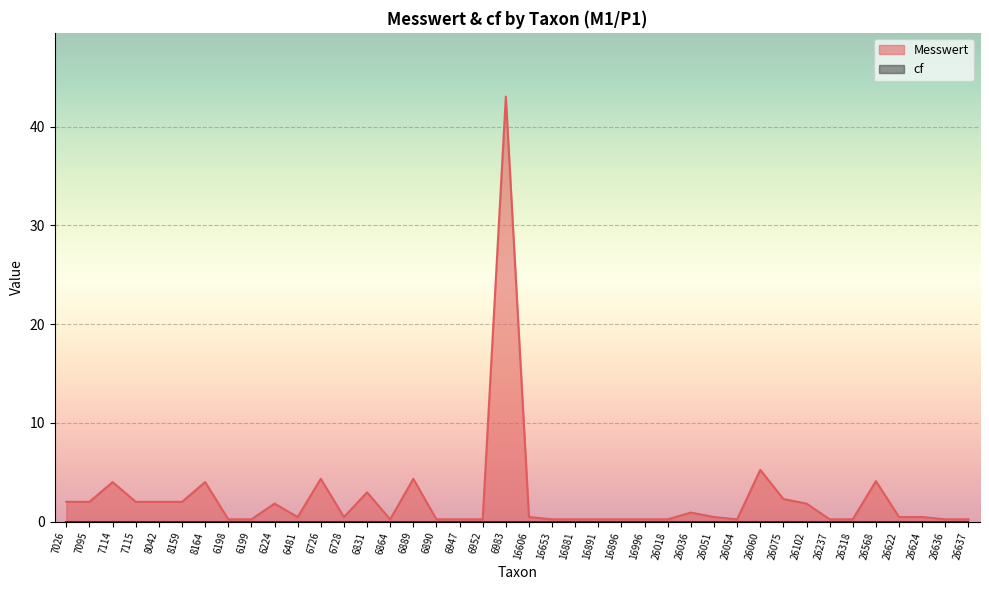

The value at 6481 is 0.8. True or false?

False